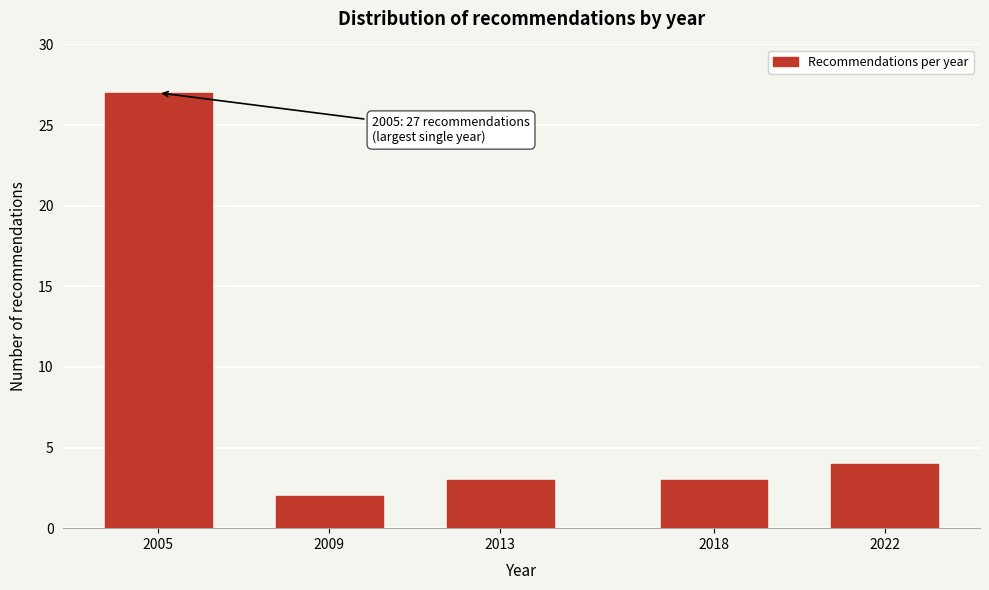

Reading left to right, extract all data points from this chart.

27	2	3	3	4